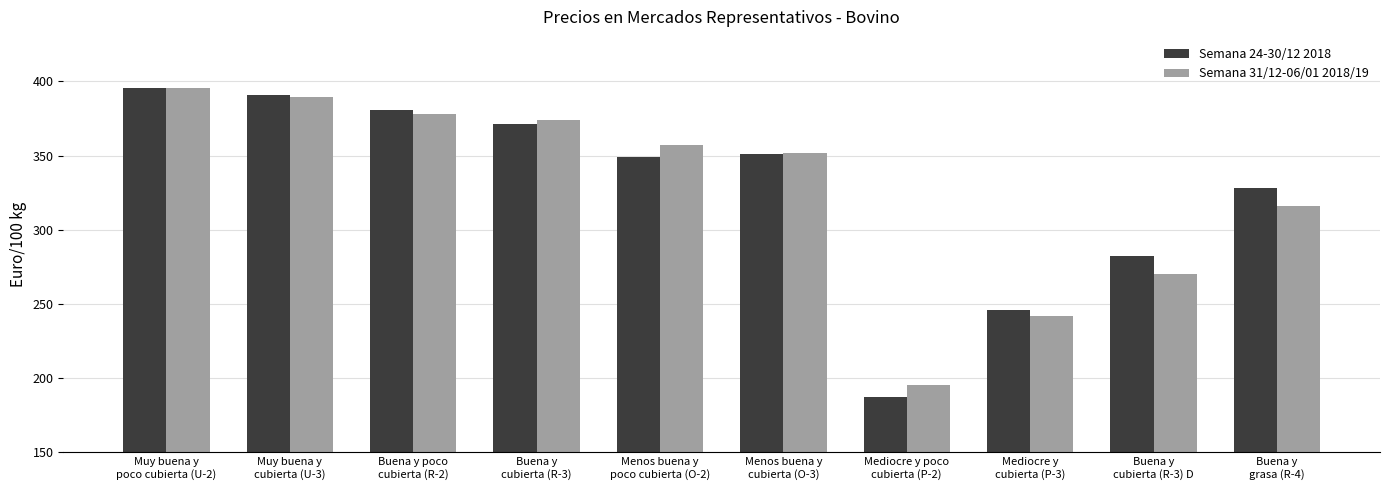

What is the label of the 10th bar from the right?

Muy buena y
poco cubierta (U-2)